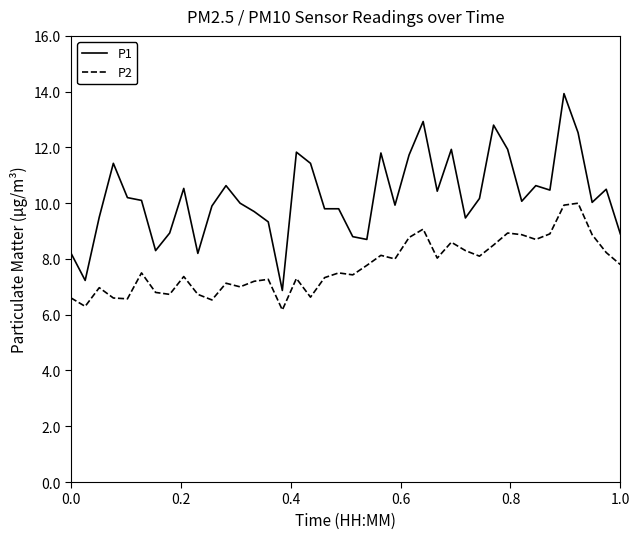

What are all the series names shown in the legend?

P1, P2